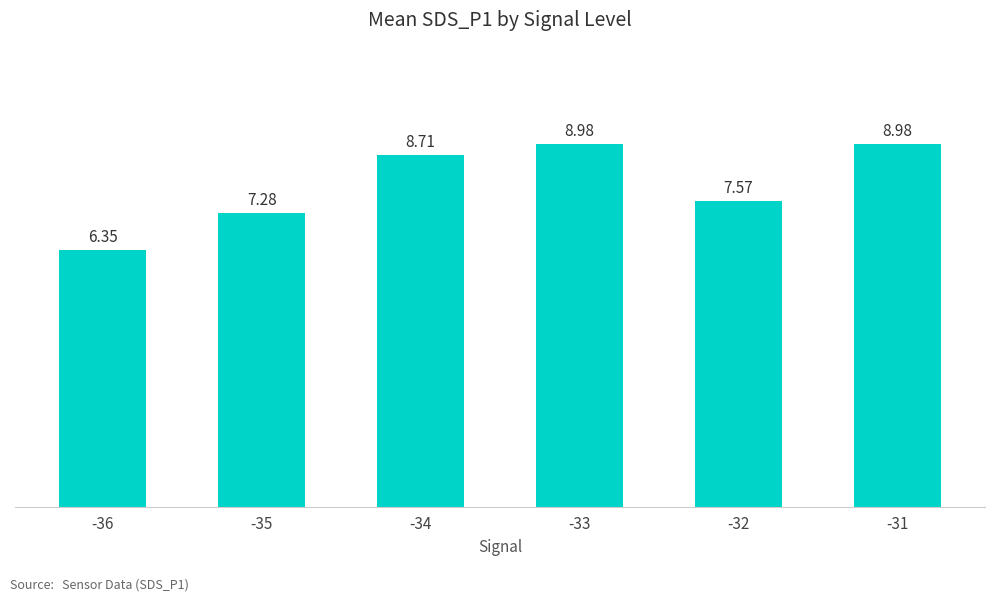

What is the change in value from -32 to -31?

+1.4